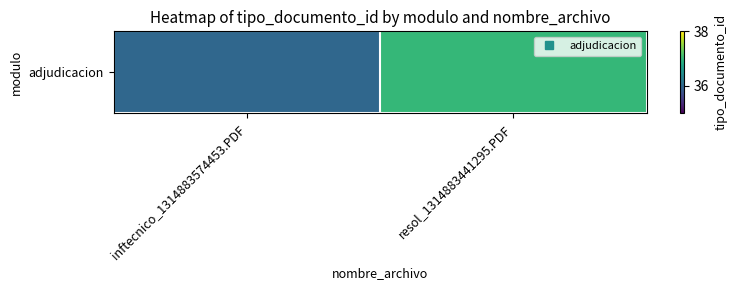

How many series are shown in this chart?

1